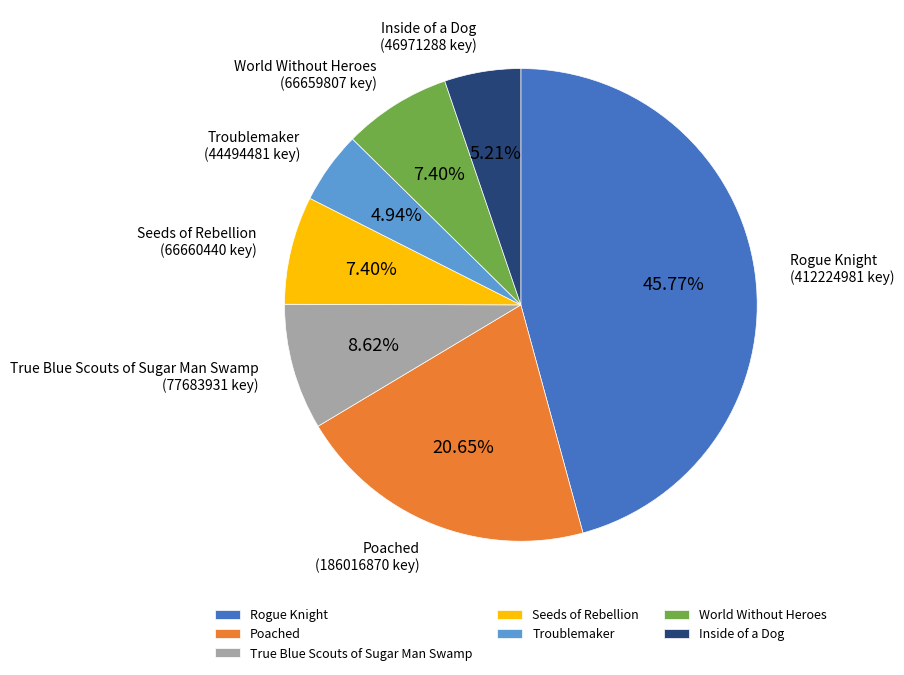

Which has a higher value, True Blue Scouts of Sugar Man Swamp or Inside of a Dog?

True Blue Scouts of Sugar Man Swamp